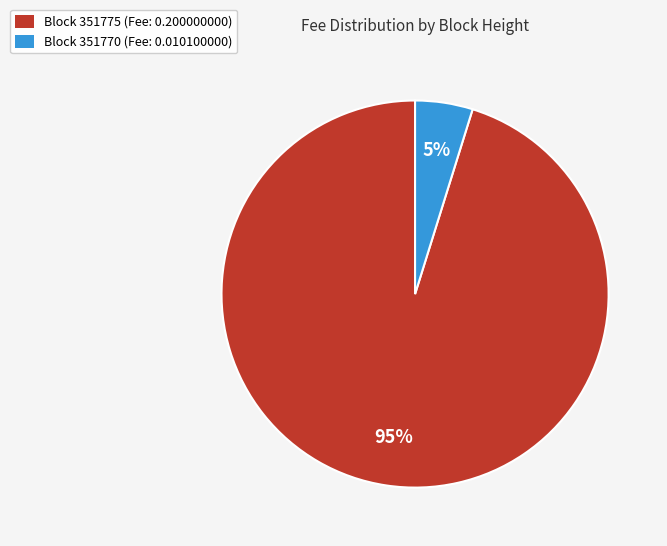

Does any single category account for the majority?

Yes